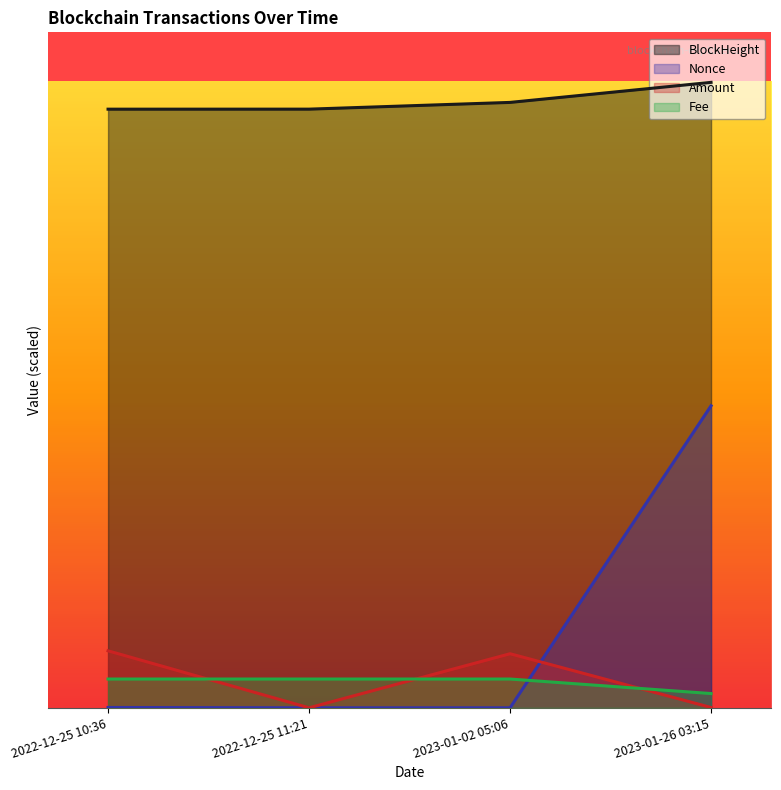

At which label is Amount closest to 10000?

2023-01-02 05:06